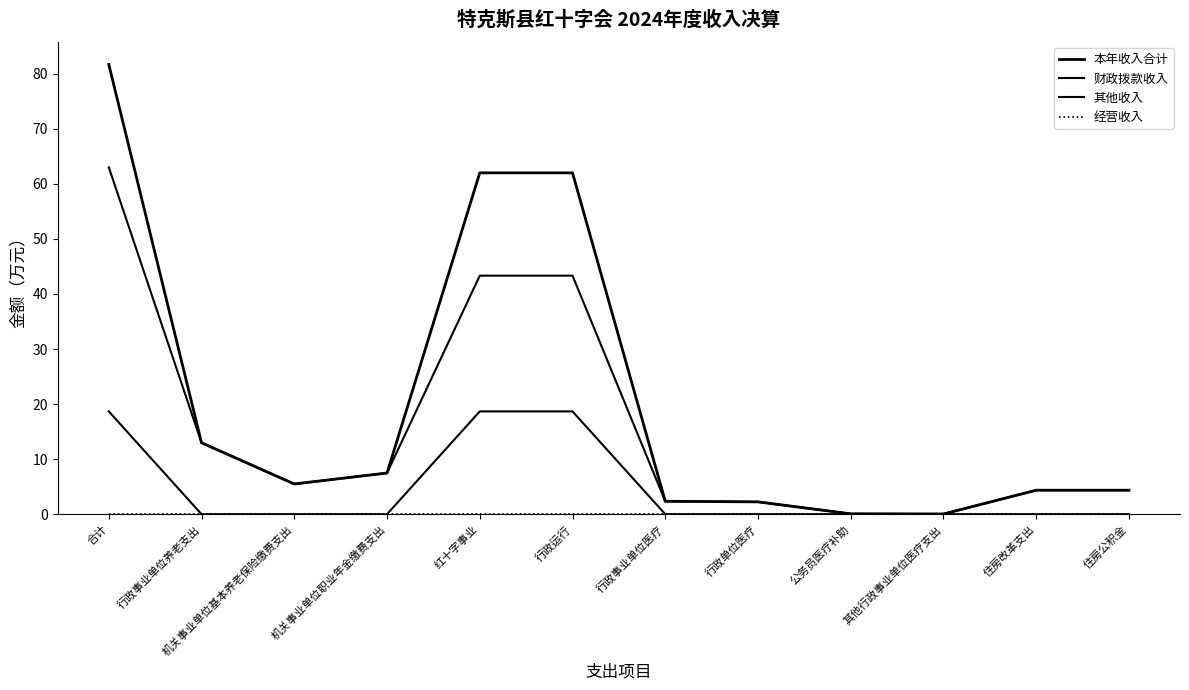

Reading left to right, what are all the values shown in this chart?

本年收入合计: 81.7	13.0	5.5	7.5	62.0	62.0	2.4	2.2	0.1	0.0	4.4	4.4
财政拨款收入: 63.0	13.0	5.5	7.5	43.3	43.3	2.4	2.2	0.1	0.0	4.4	4.4
其他收入: 18.7	0.0	0.0	0.0	18.7	18.7	0.0	0.0	0.0	0.0	0.0	0.0
经营收入: 0.0	0.0	0.0	0.0	0.0	0.0	0.0	0.0	0.0	0.0	0.0	0.0